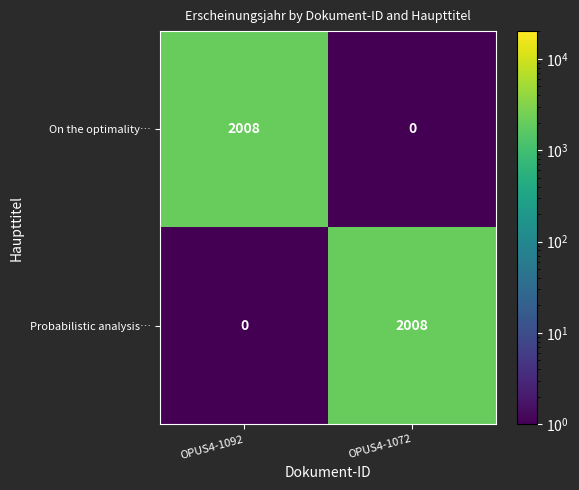

How many data points does each series have?

2